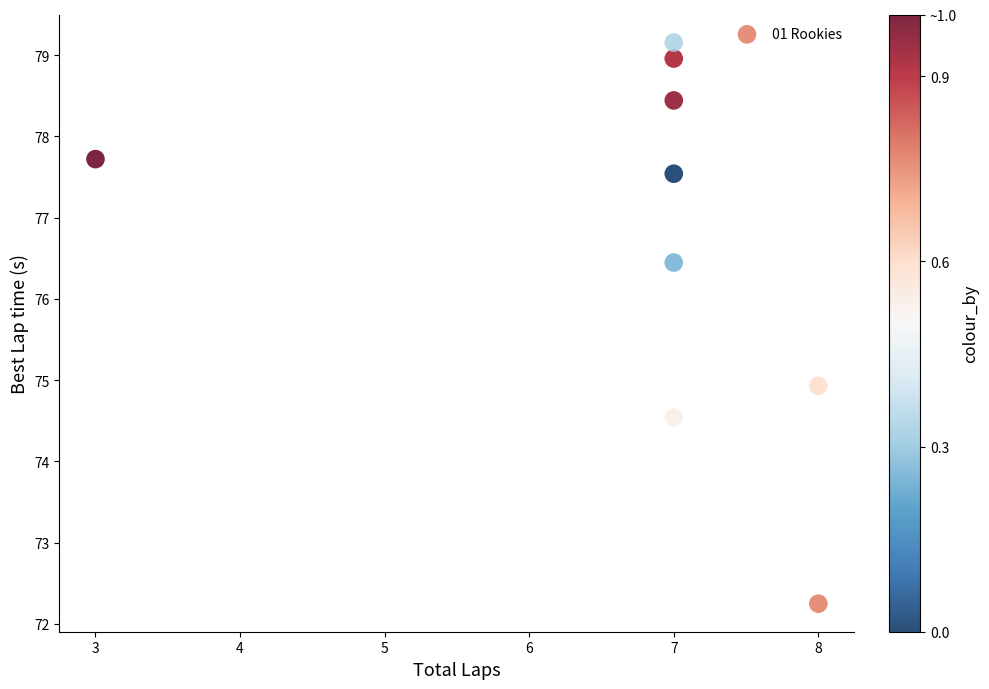

What is the average X value?

6.8